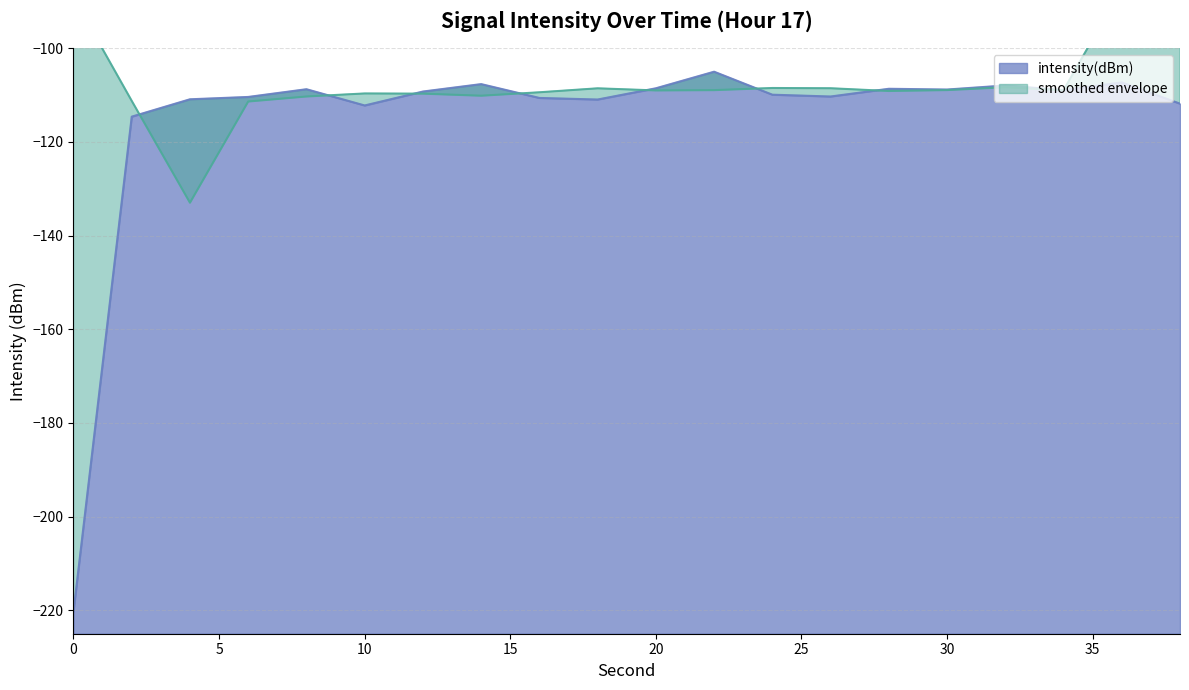

Is it true that intensity(dBm) equals -148.9 at 10?

False